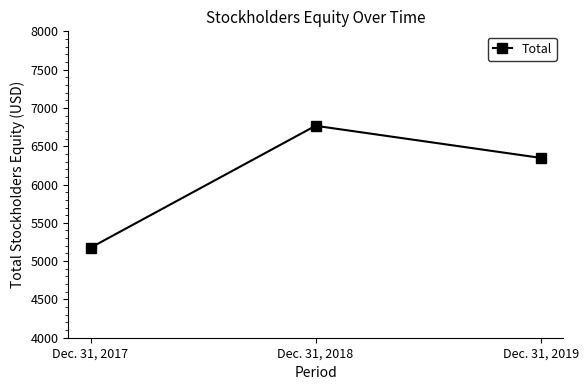

True or false: the data shows 6767 at Dec. 31, 2018.

True